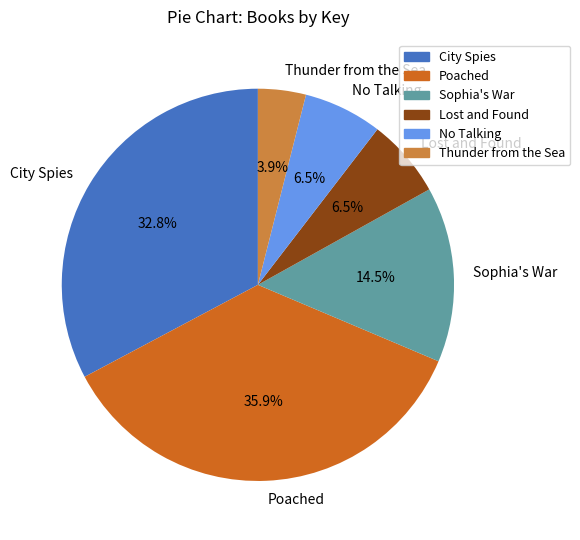

Is it true that City Spies is 33% of the pie?

True